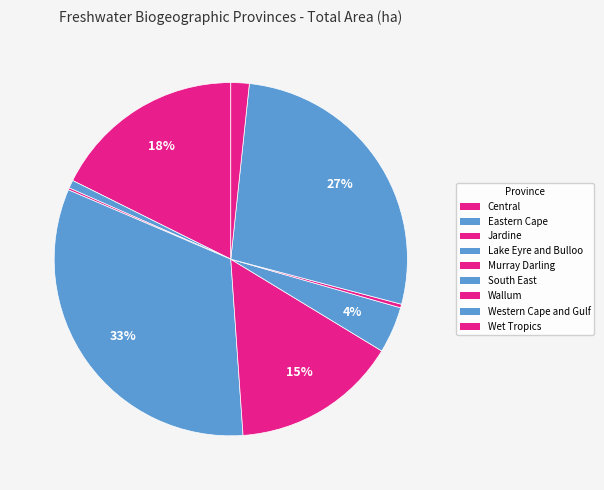

The Murray Darling slice represents 2% of the pie. True or false?

False